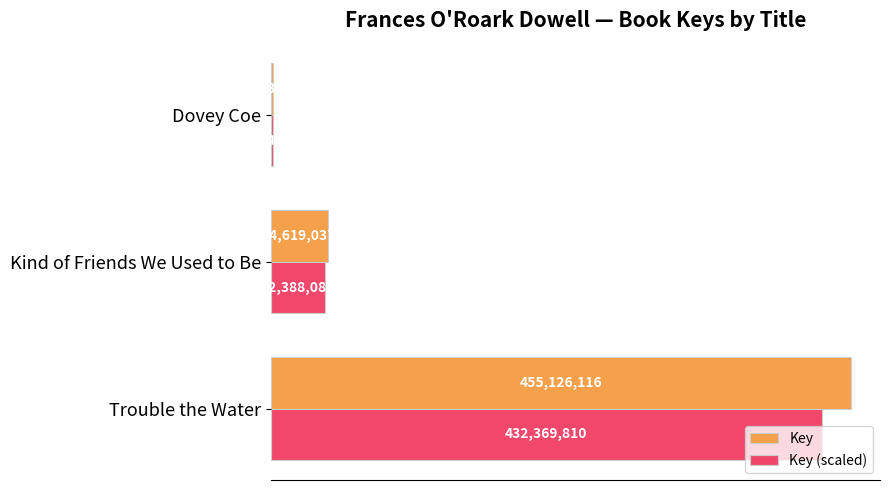

What is the average value of the Key (scaled) series?

158747618.2